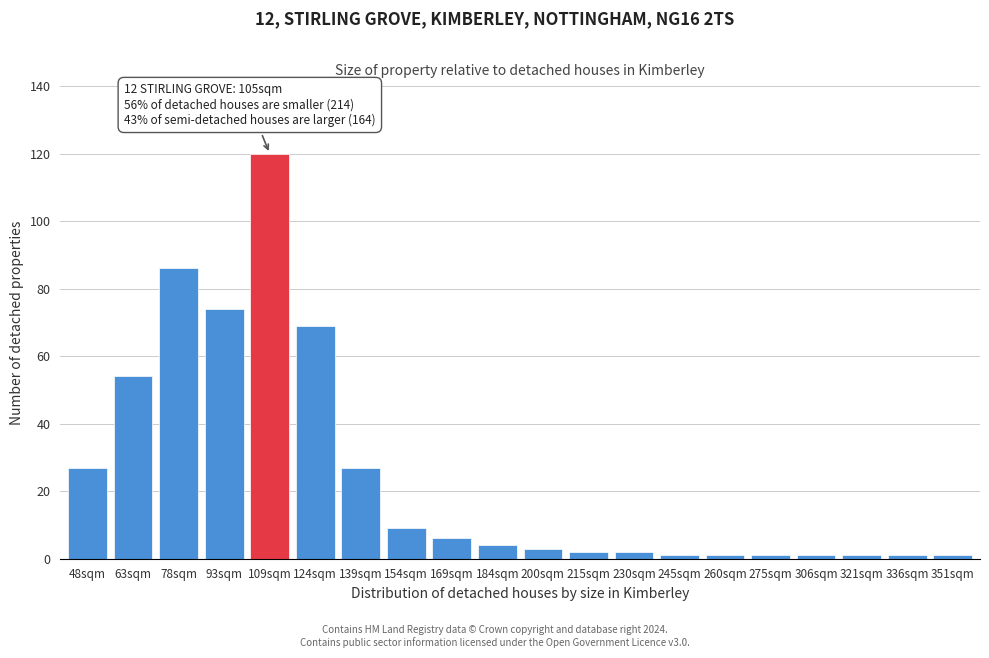

Reading left to right, list all the values displayed in this chart.

48sqm=27	63sqm=54	78sqm=86	93sqm=74	109sqm=120	124sqm=69	139sqm=27	154sqm=9	169sqm=6	184sqm=4	200sqm=3	215sqm=2	230sqm=2	245sqm=1	260sqm=1	275sqm=1	306sqm=1	321sqm=1	336sqm=1	351sqm=1